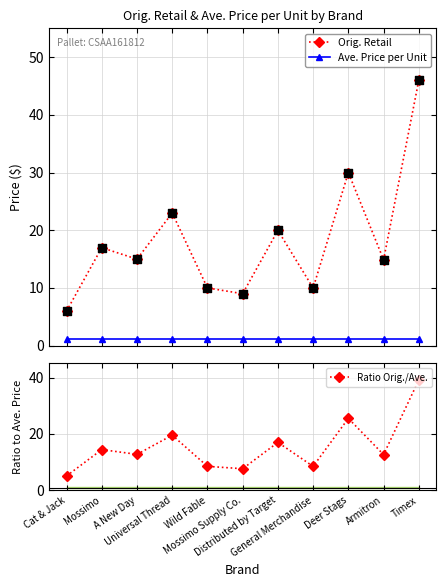

Which series reaches the minimum Y coordinate?

Ave. Price per Unit